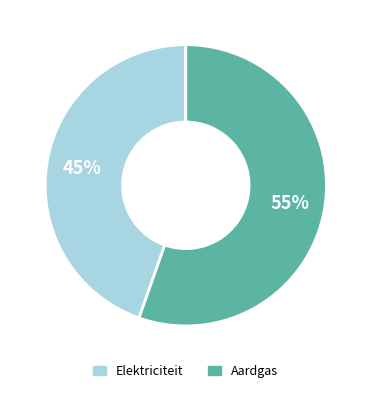

Is there a majority slice in this chart?

Yes